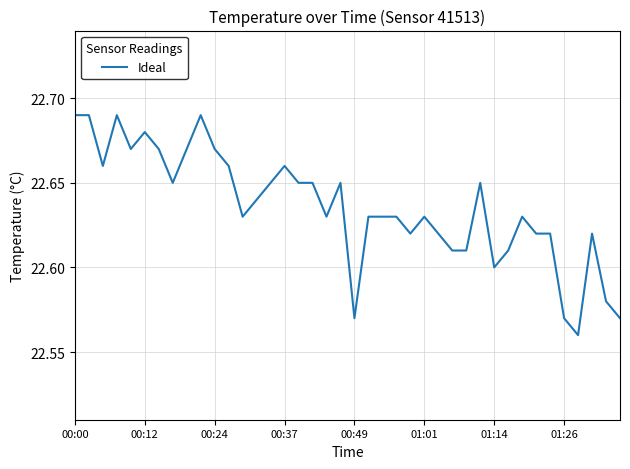

Which category has the highest value across all series?

00:00